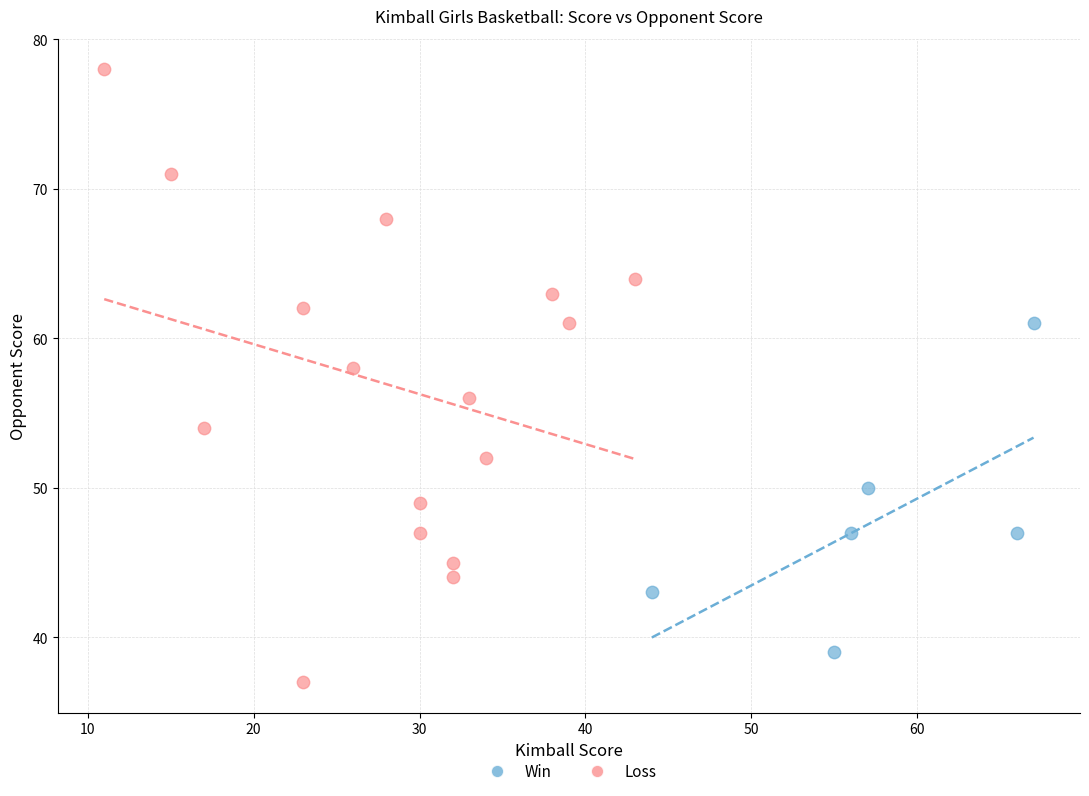

Which series has the widest spread of Y values?

Loss